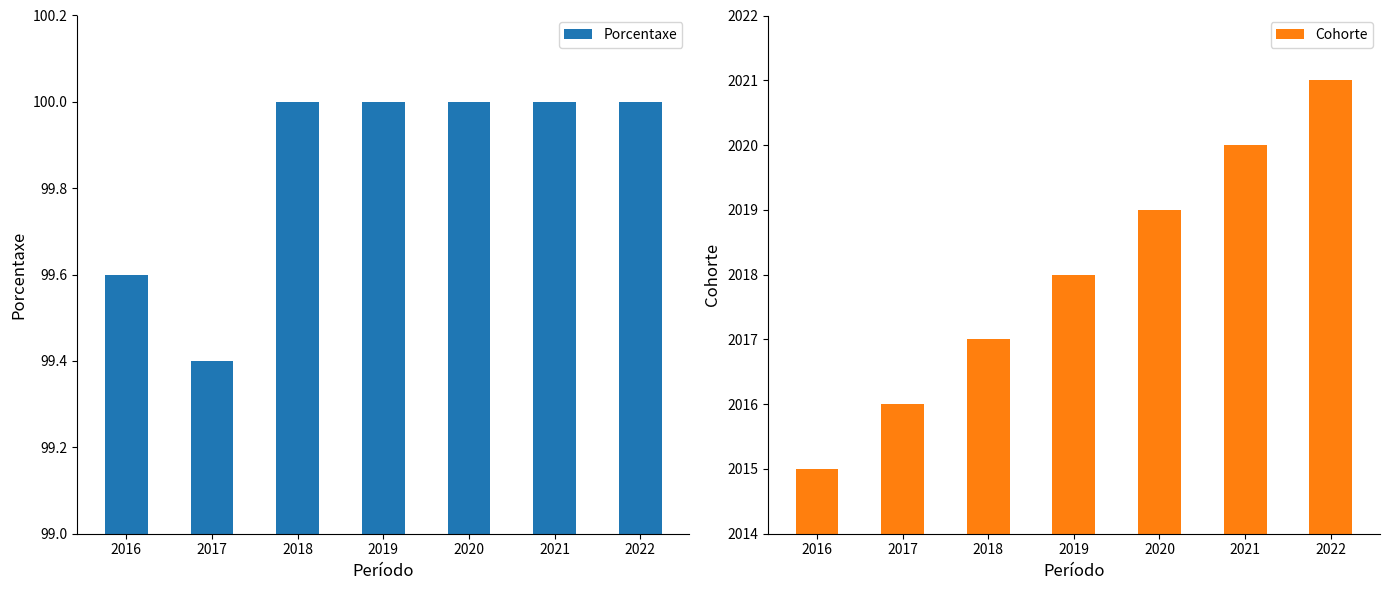

Which series has the widest spread of values?

Cohorte